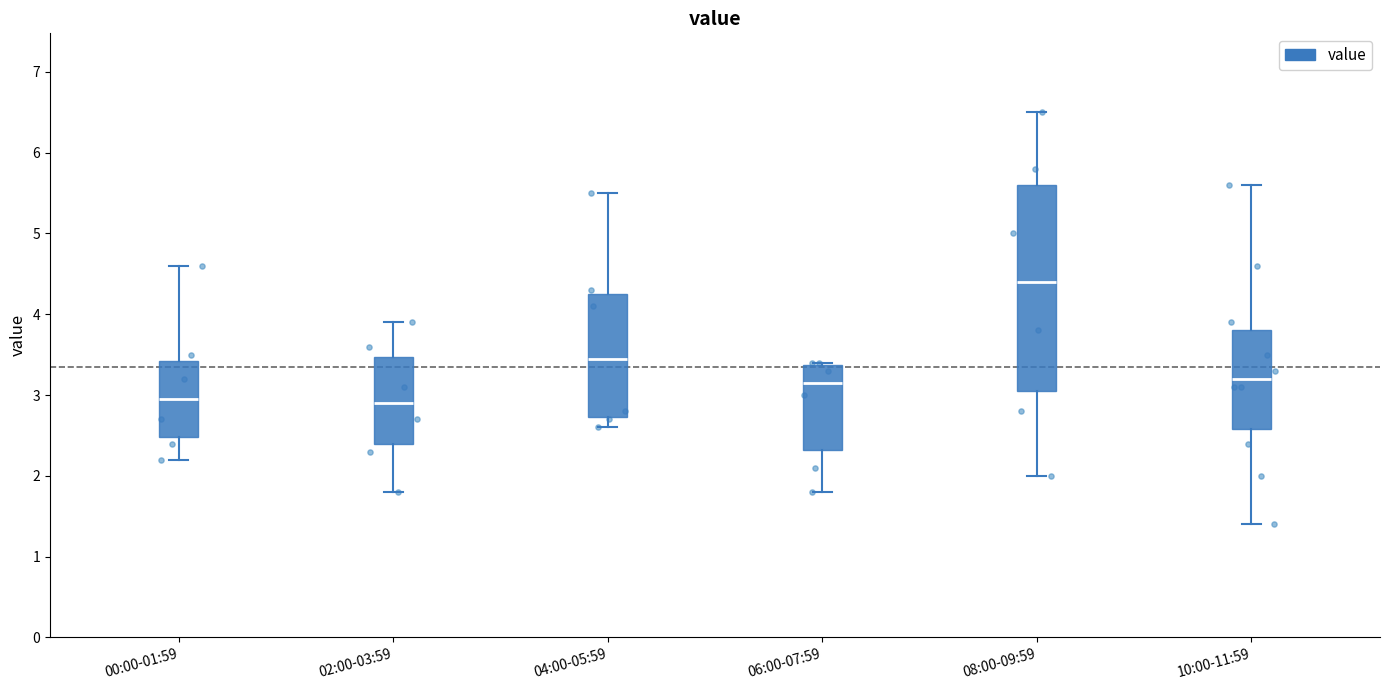

Reading left to right, transcribe this box plot: for each box, give where its median line is, the range the box spans, and where its two whiskers end, as read against the y-axis. The values are not printed on the chart, so give them approximately, as read against the axis.

00:00-01:59: median 3.0, box 2.5 to 3.4, whiskers 2.2 to 4.6
02:00-03:59: median 2.9, box 2.4 to 3.5, whiskers 1.8 to 3.9
04:00-05:59: median 3.5, box 2.7 to 4.3, whiskers 2.6 to 5.5
06:00-07:59: median 3.2, box 2.3 to 3.4, whiskers 1.8 to 3.4
08:00-09:59: median 4.4, box 3.1 to 5.6, whiskers 2.0 to 6.5
10:00-11:59: median 3.2, box 2.6 to 3.8, whiskers 1.4 to 5.6